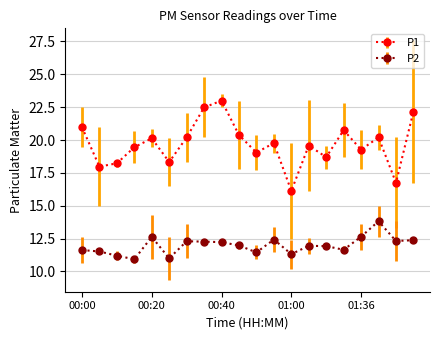

True or false: P1 and P2 cross at least once.

False